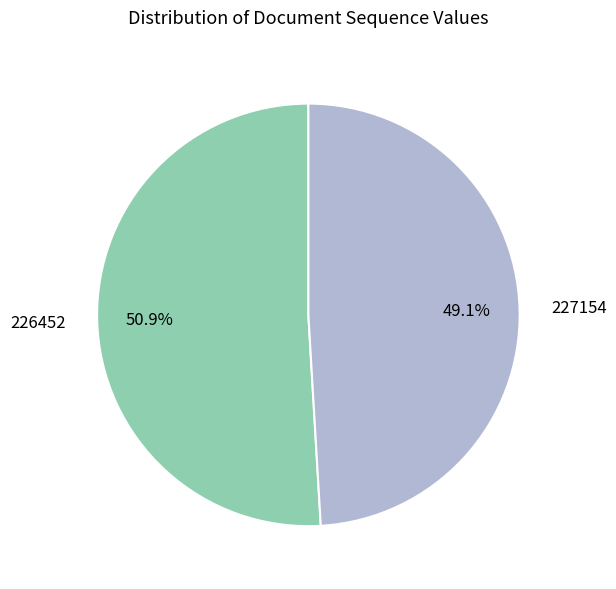

How many segments does this pie chart have?

2